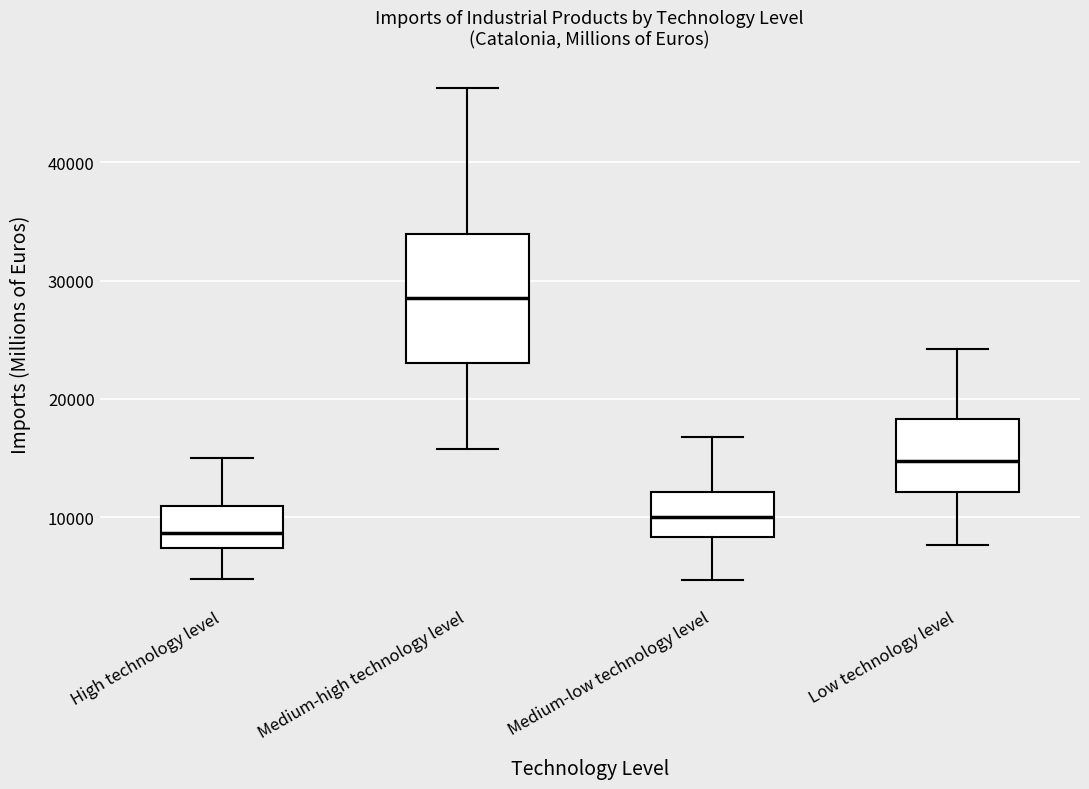

Which box's median line is the highest?

Medium-high technology level